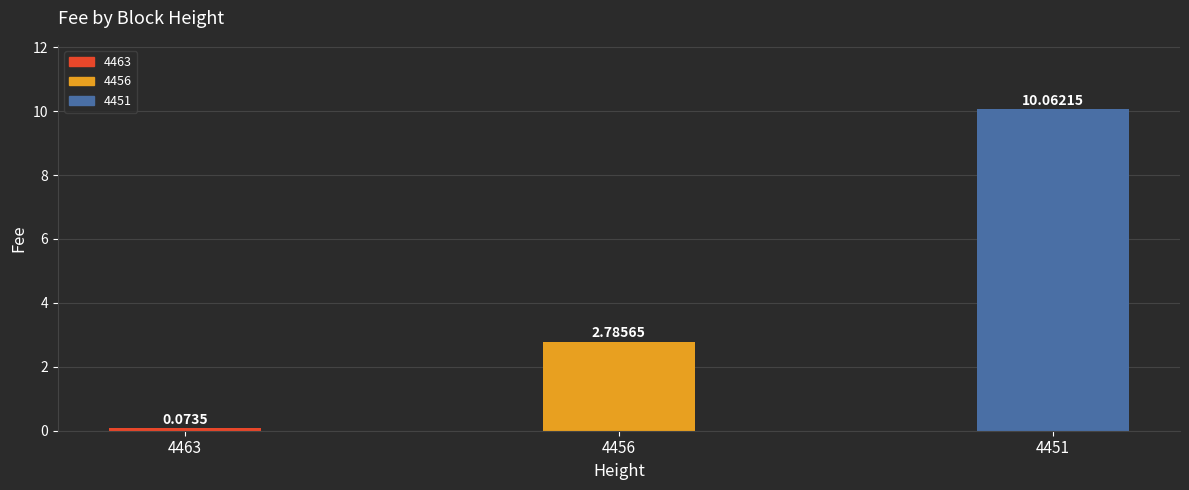

What is the change in value from 4456 to 4451?

+7.3